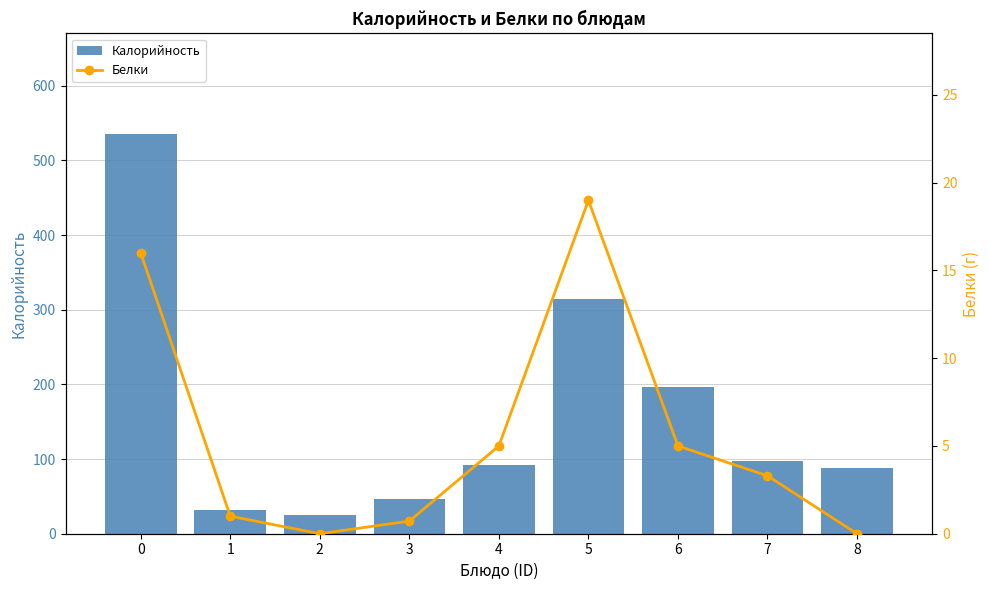

Rank the series at 5 from lowest to highest value.

Белки, Калорийность